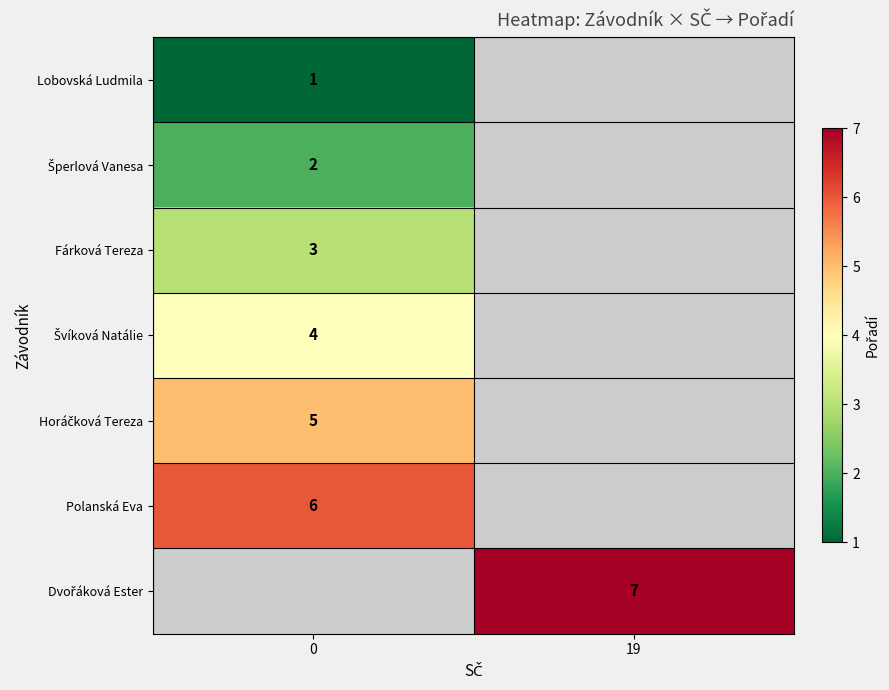

How many categories are shown in the chart?

2